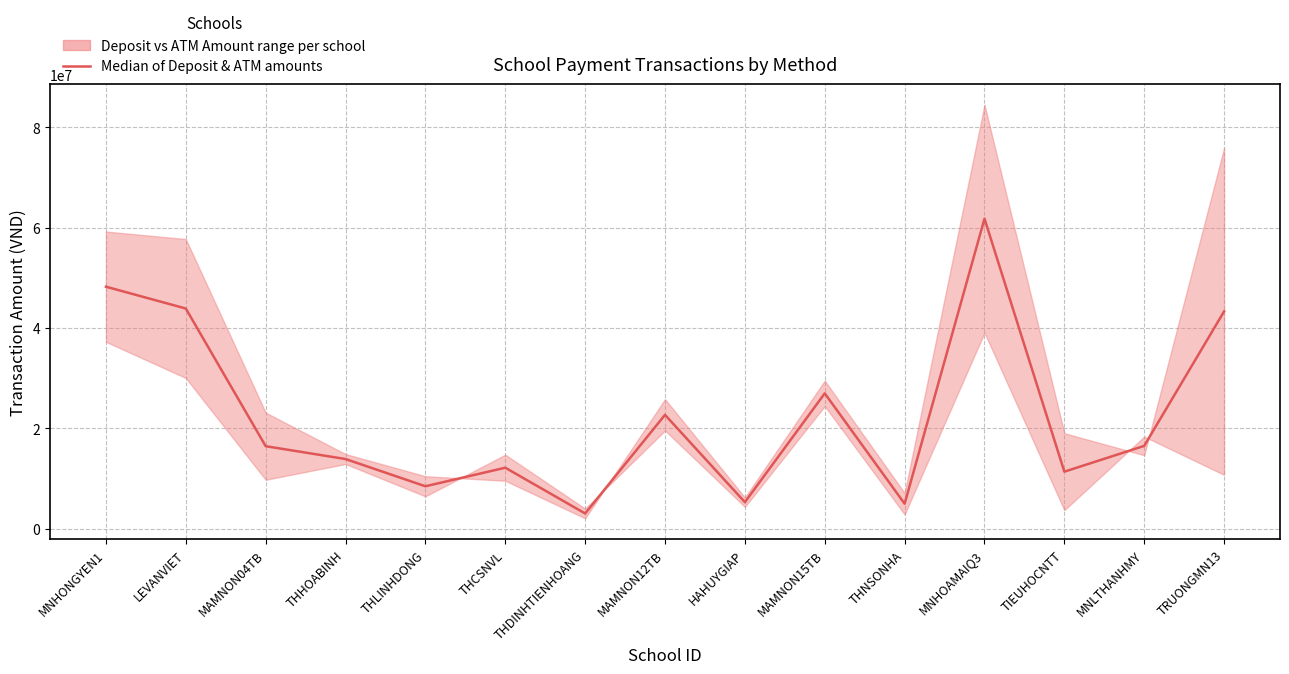

What is the average value?

22573250